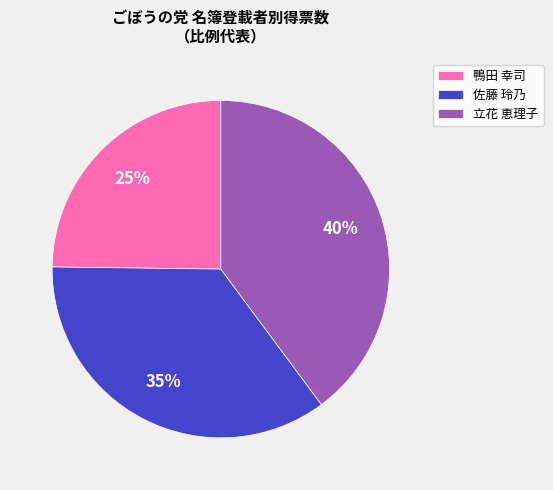

To the nearest percent, what portion does 佐藤 玲乃 represent?

35%